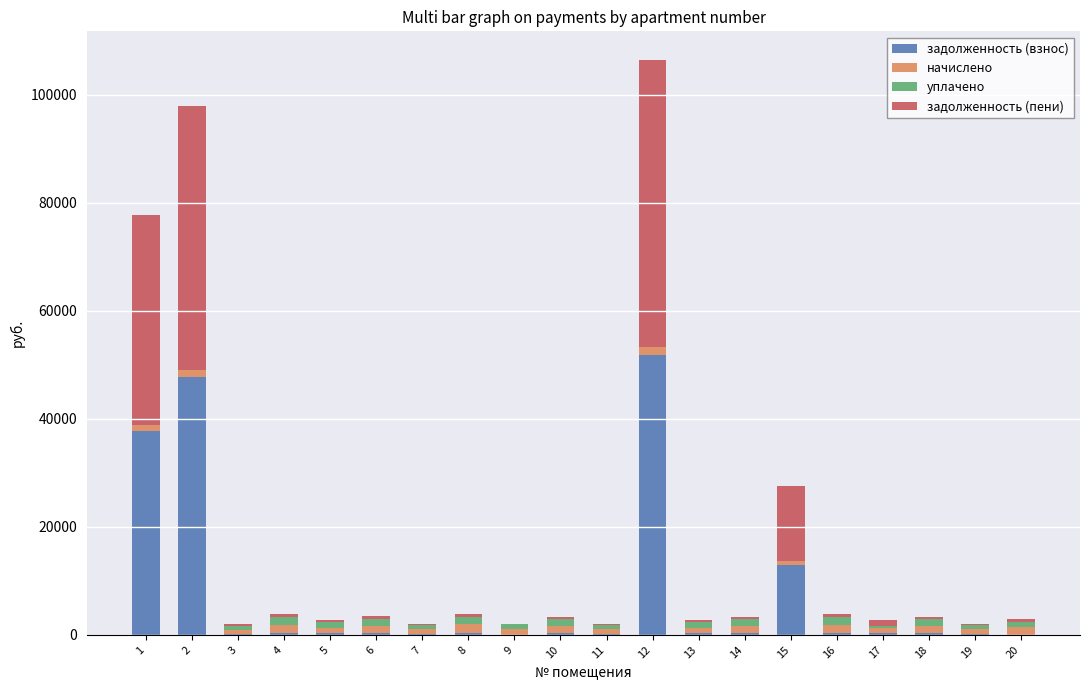

Count the number of categories in the chart.

20